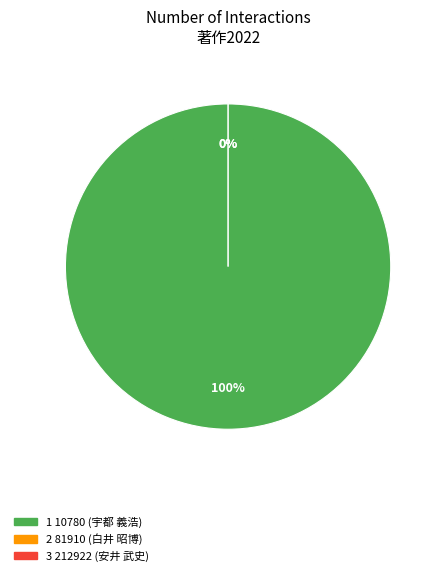

To the nearest percent, what is the difference between the largest and smallest slice percentages?

100%